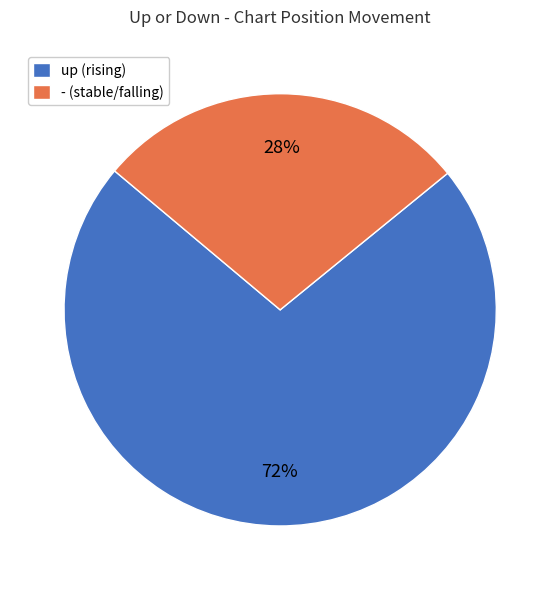

Combined, do up and - account for over 50%?

Yes